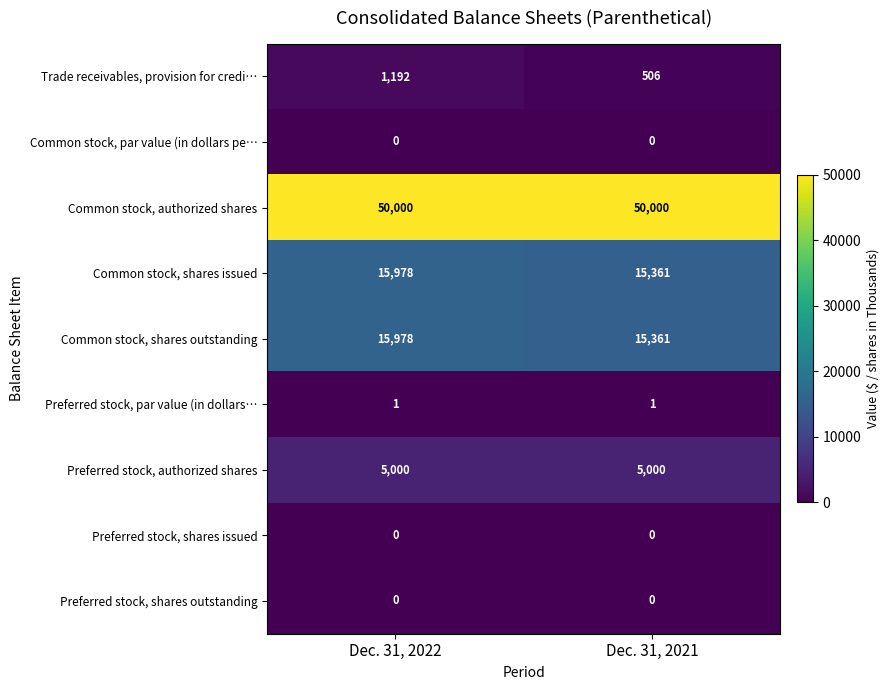

What is the total value across all series at Dec. 31, 2022?

88149